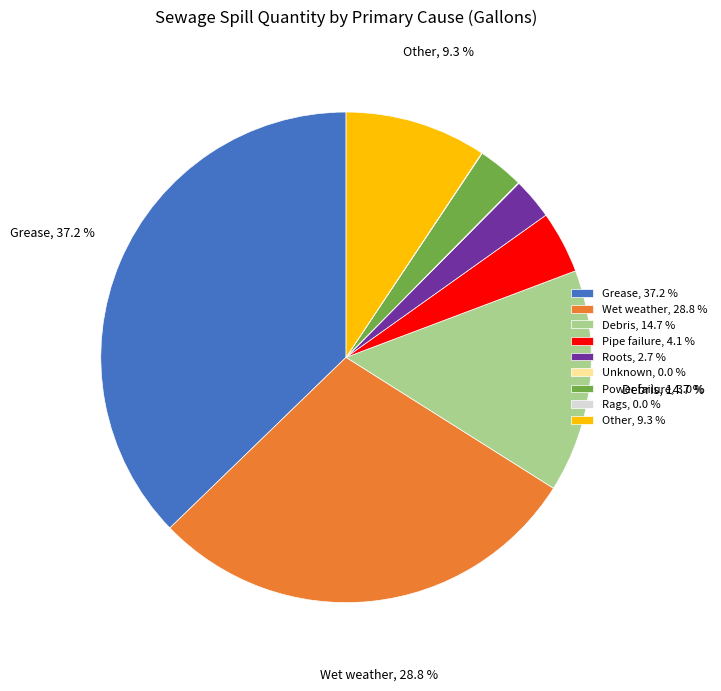

Which has a higher value, Wet weather, 28.8 % or Power failure, 3.0 %?

Wet weather, 28.8 %